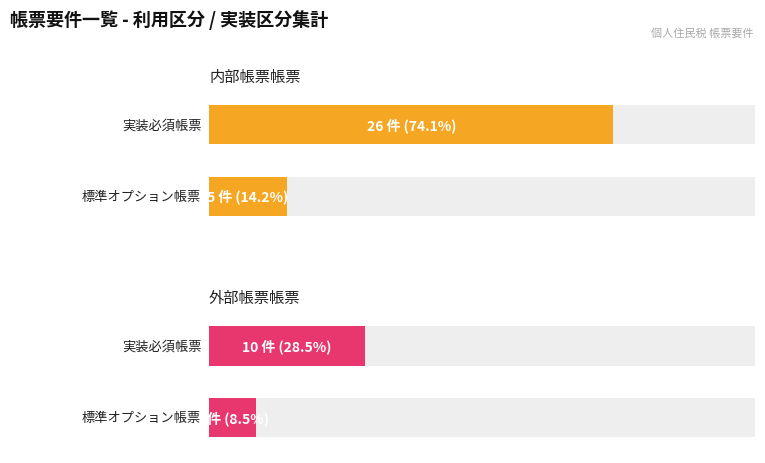

Rank the series by their maximum value, from highest to lowest.

内部, 外部